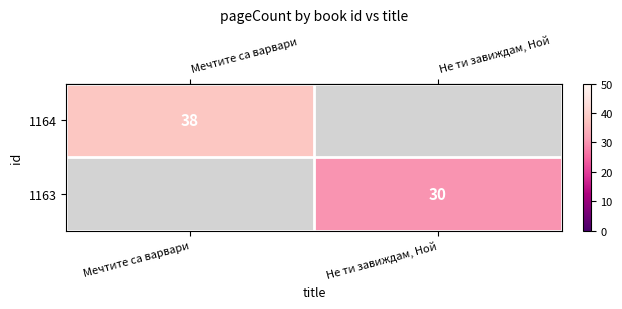

What is the maximum value for row_0?

38.0